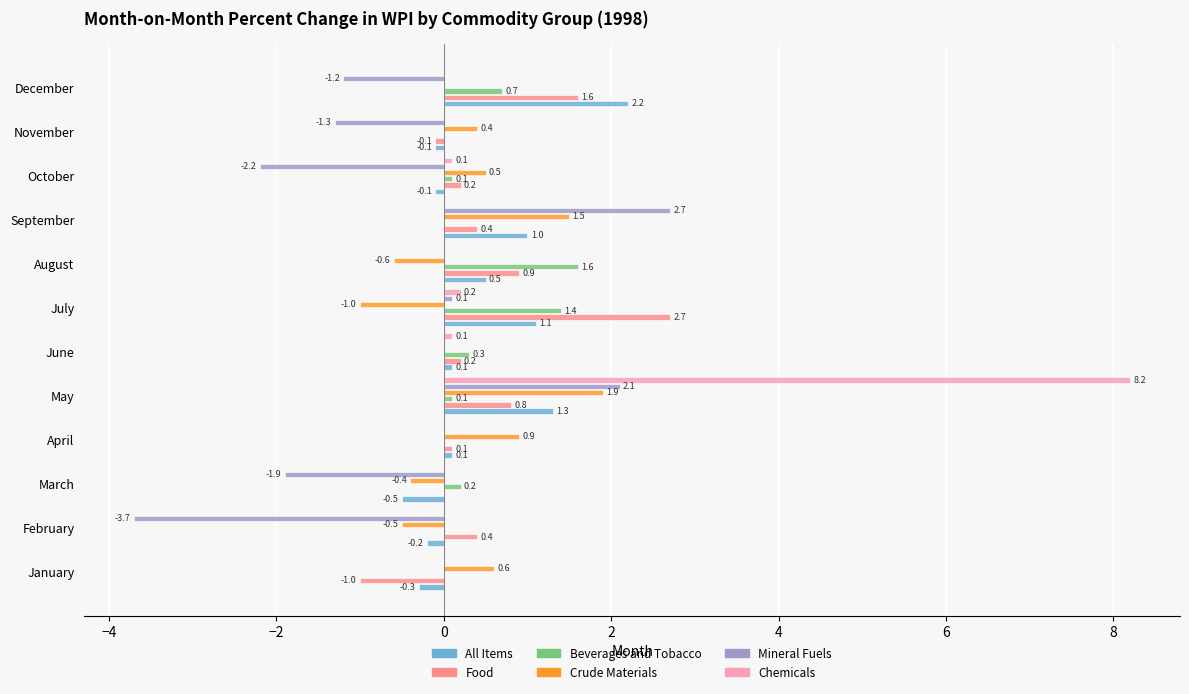

Count the number of data series in this chart.

6